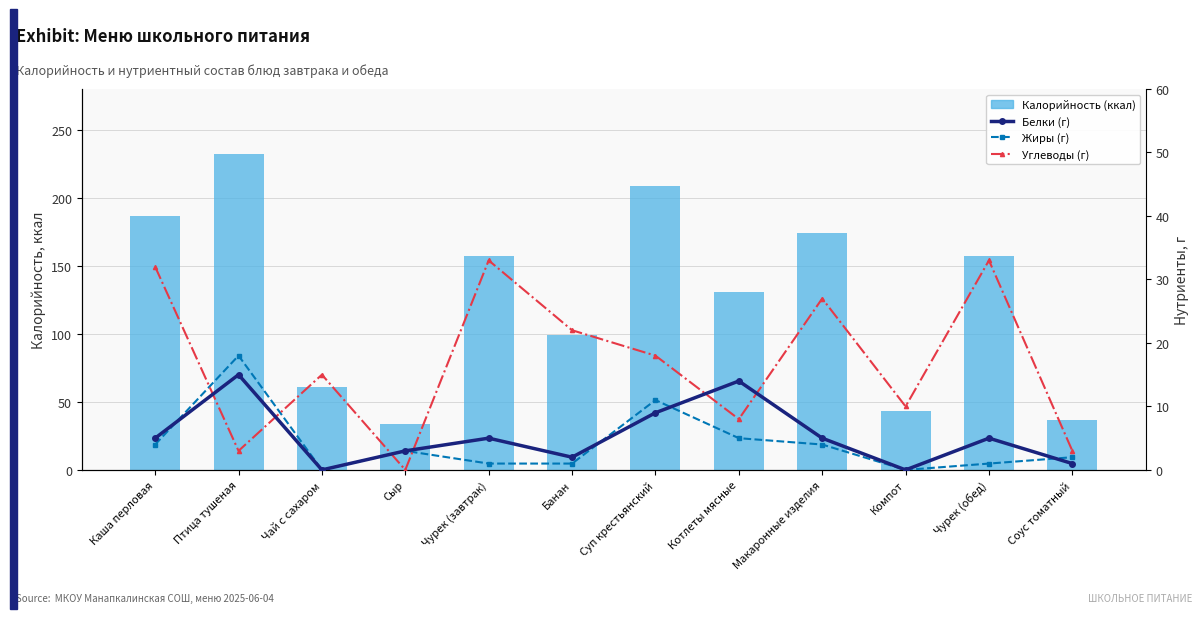

The Углеводы (г) series shows 33 at Чурек (обед). True or false?

True